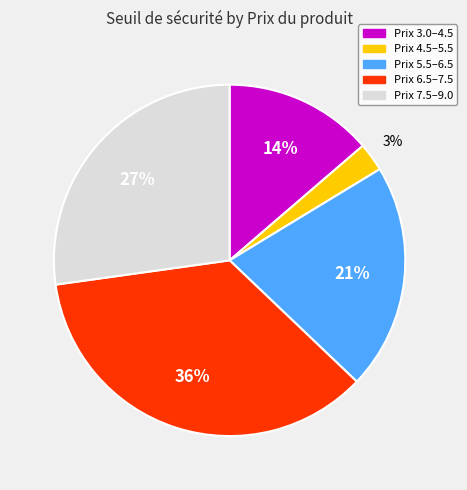

To the nearest percent, what is the average slice percentage?

20%